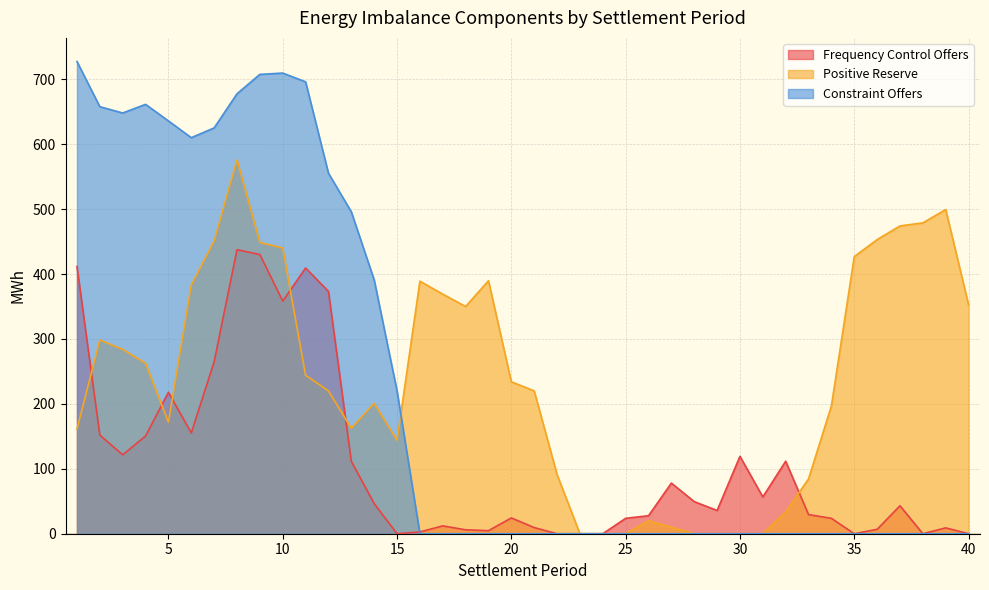

How many values in the Frequency Control Offers series exceed 43?

20